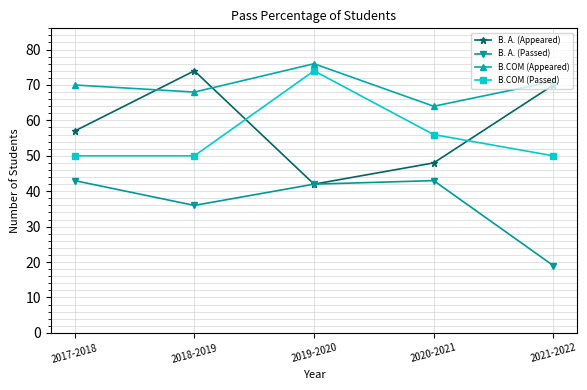

List the labels in order of B.COM (Appeared) value, largest first.

2019-2020, 2021-2022, 2017-2018, 2018-2019, 2020-2021